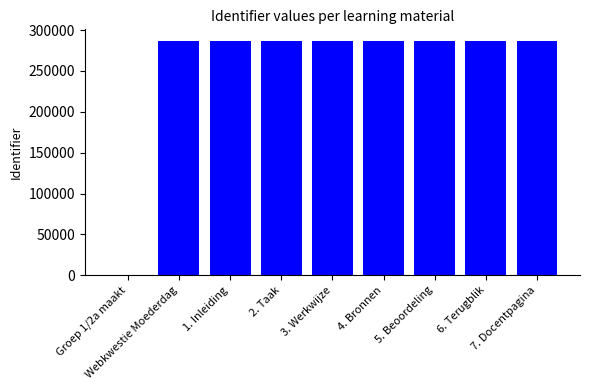

What is the average value?

254663